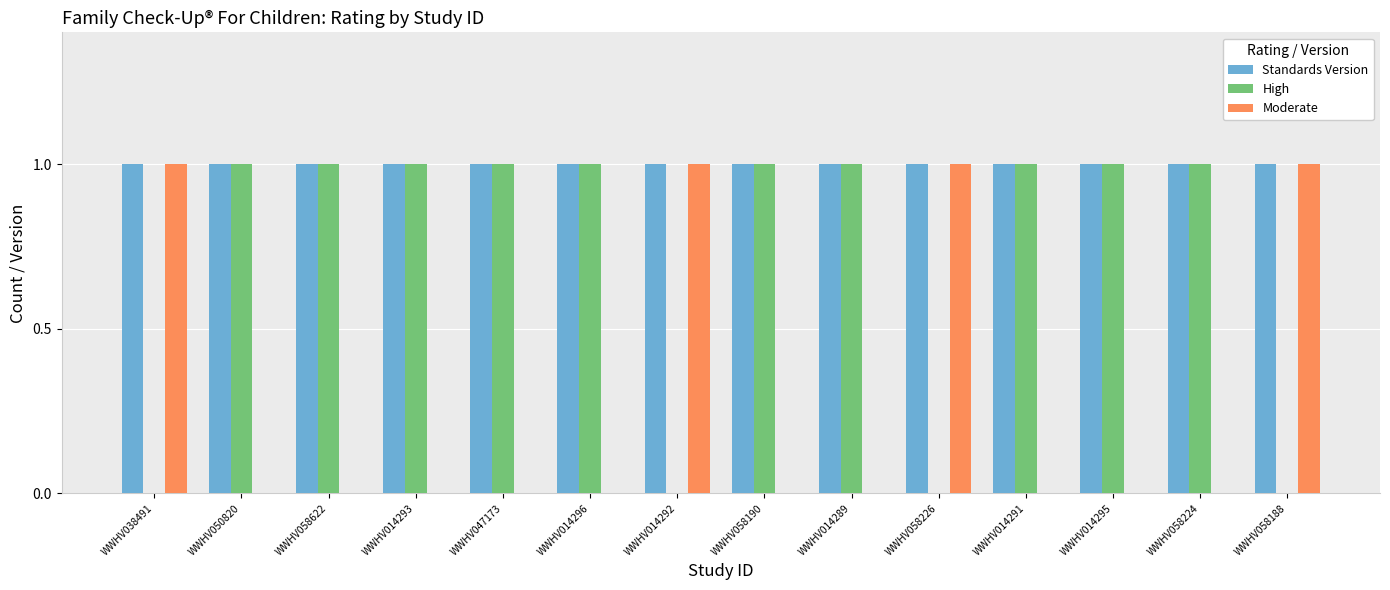

What is the sum of all Standards Version values?

14